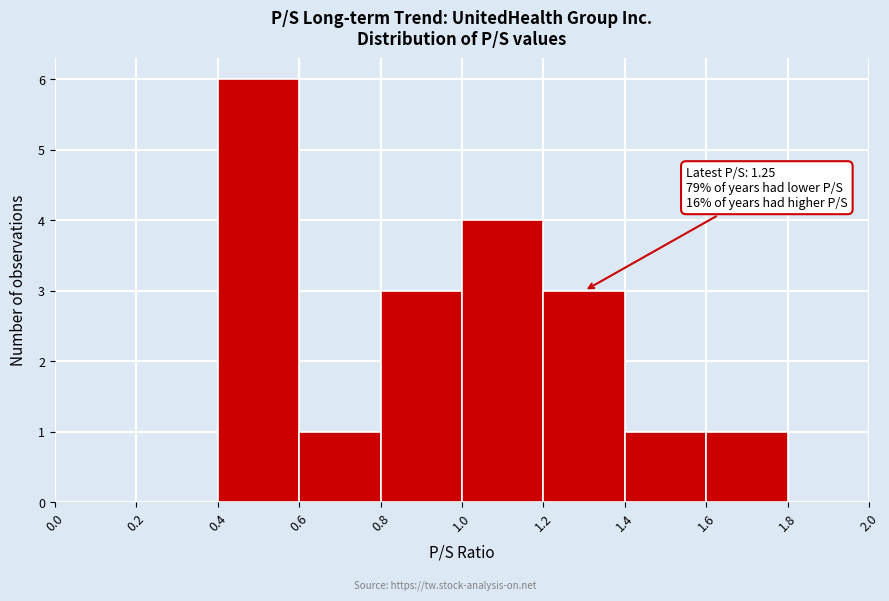

Which range on the x-axis has the tallest bar?

0.4 to 0.6